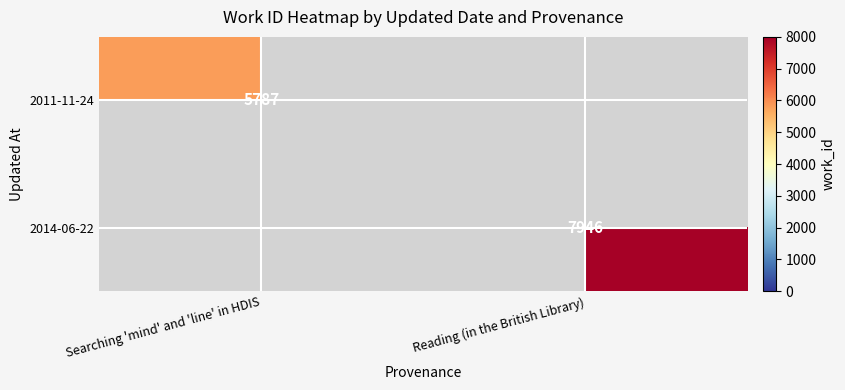

The value of 2011-11-24 at Searching 'mind' and 'line' in HDIS is 2701. True or false?

False